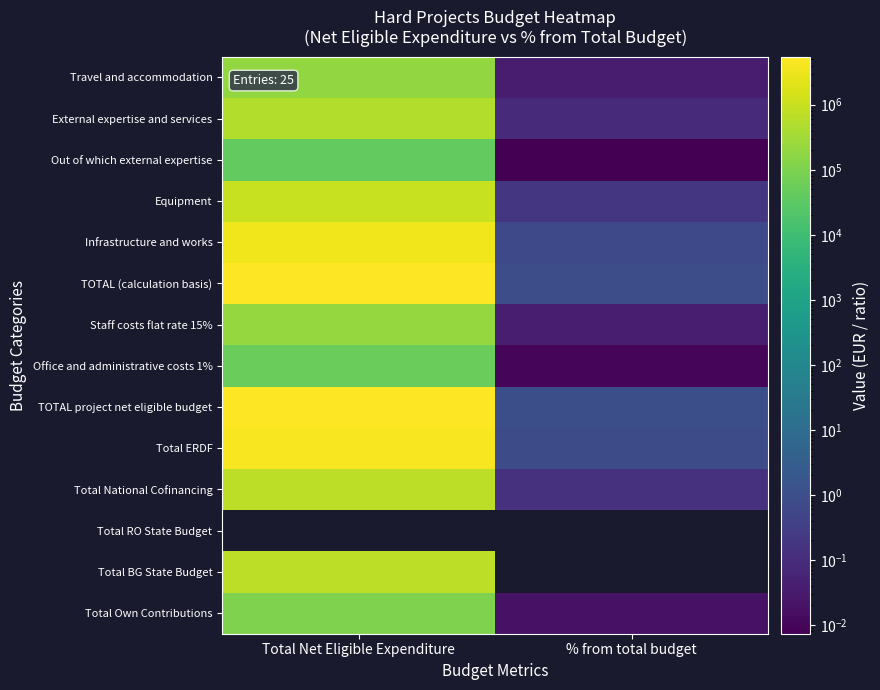

What is the maximum value for Staff costs flat rate 15%?

219960.0